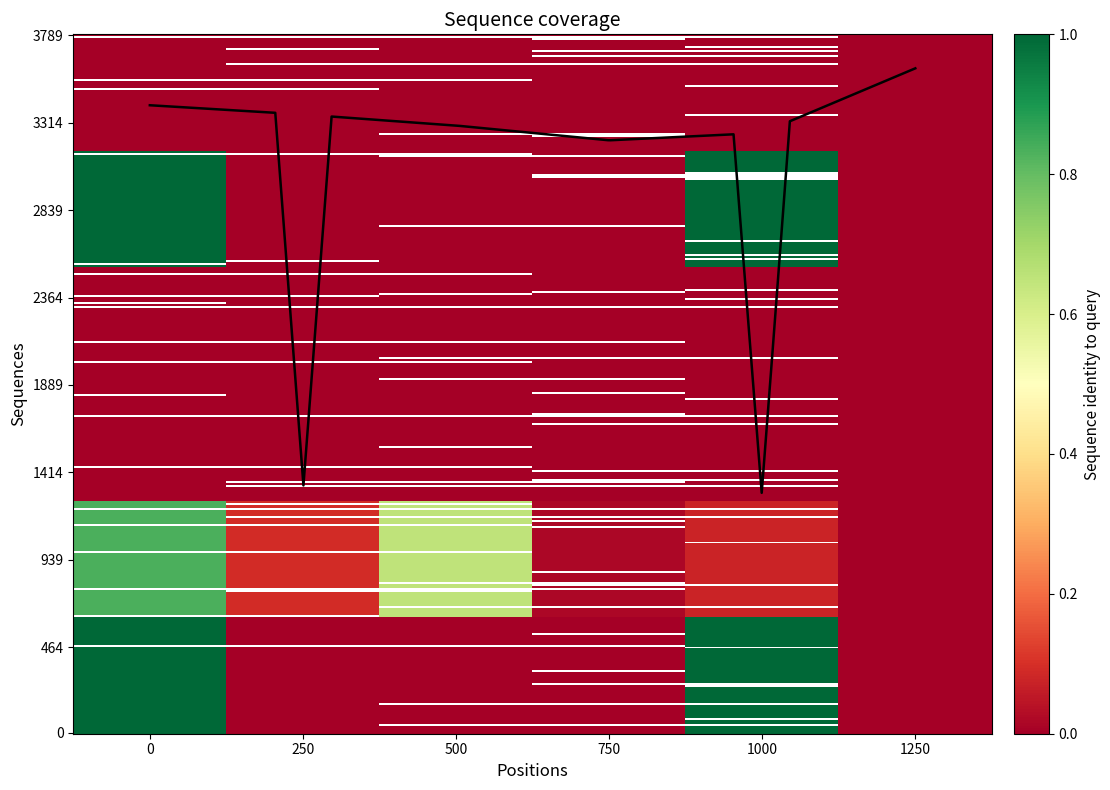

What is the greatest value displayed?

1.0